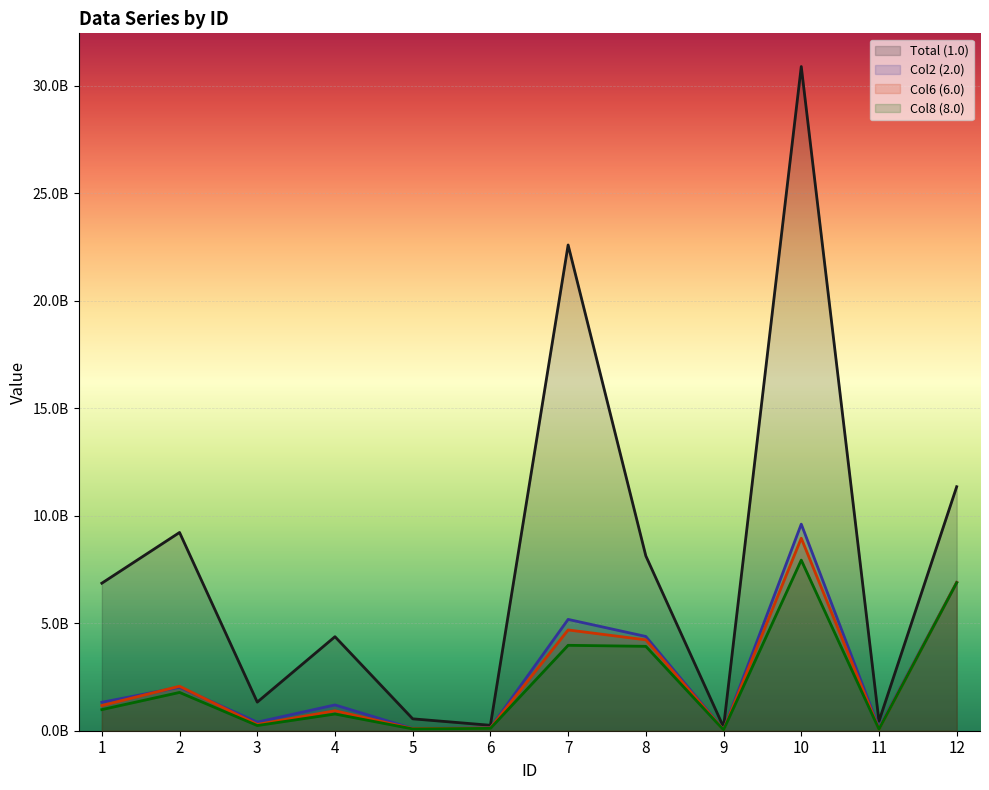

Rank the series at 2 from lowest to highest value.

Col8 (8.0), Col2 (2.0), Col6 (6.0), Total (1.0)